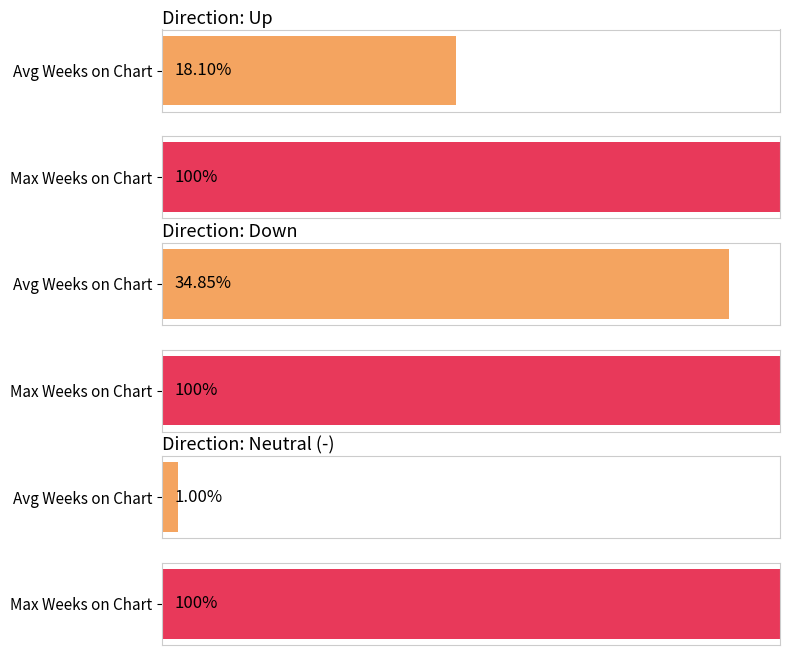

How many groups of bars are there?

3